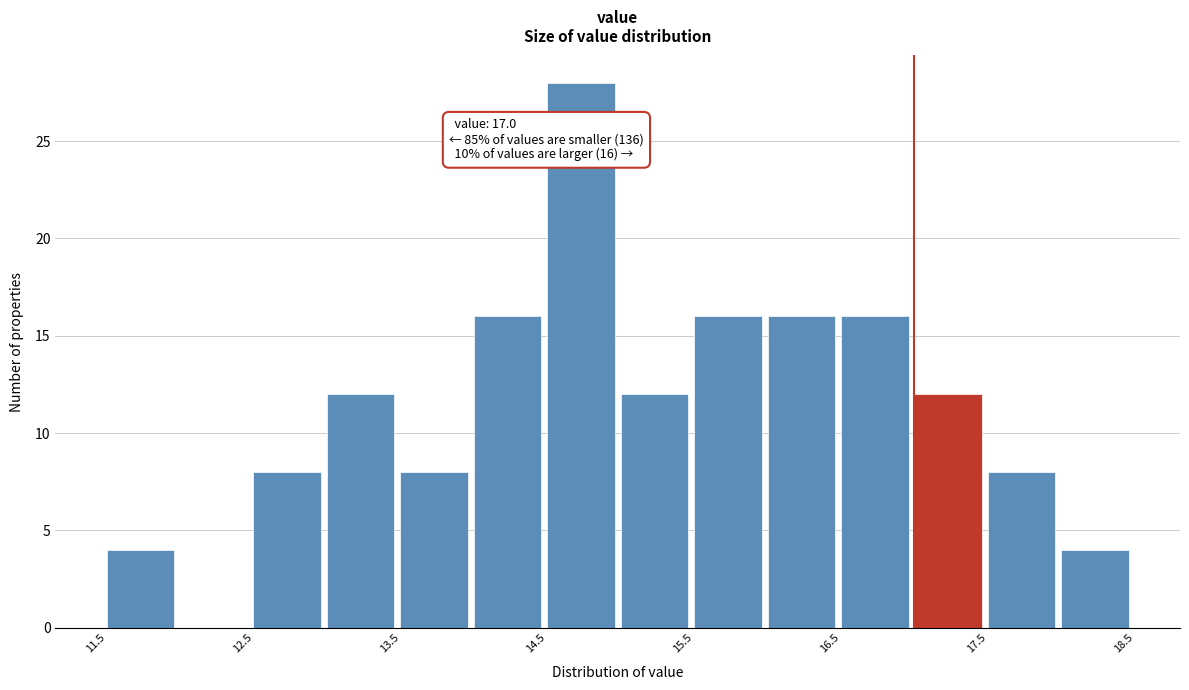

Which range on the x-axis has the tallest bar?

14.5 to 15.0